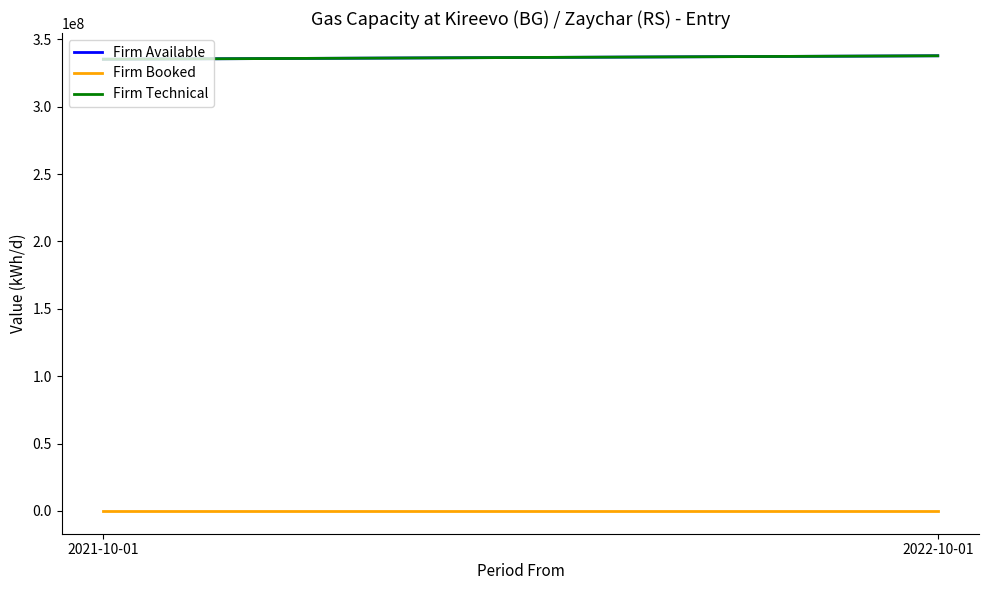

Reading left to right, transcribe all the data shown in this chart.

Firm Available: 335264000	337824000
Firm Booked: 0	0
Firm Technical: 335264000	337824000